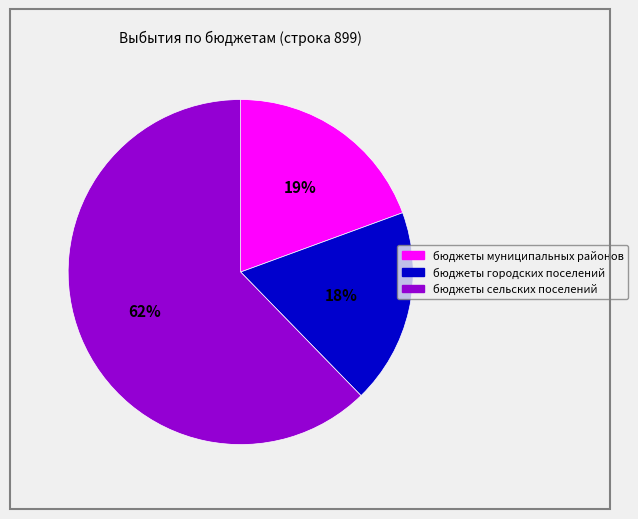

Does бюджеты сельских поселений account for over 50% of the chart?

Yes